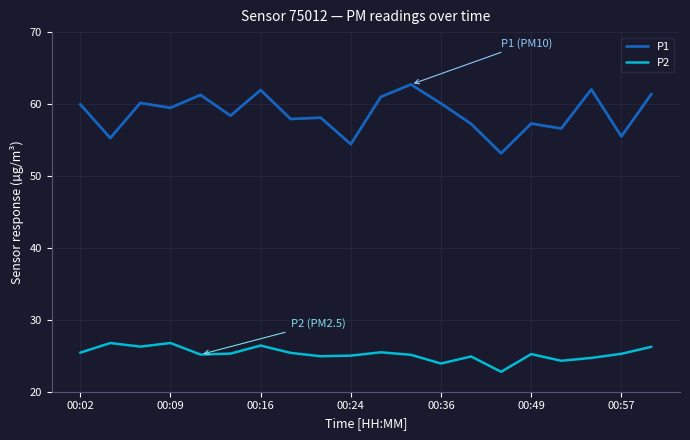

Which series has the largest range (max minus min)?

P1